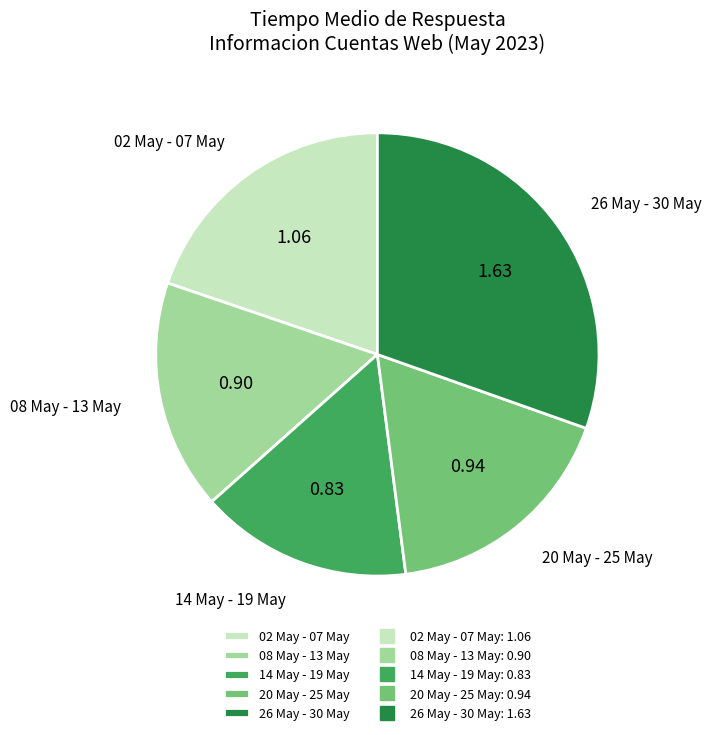

Count the number of slices in the pie.

5